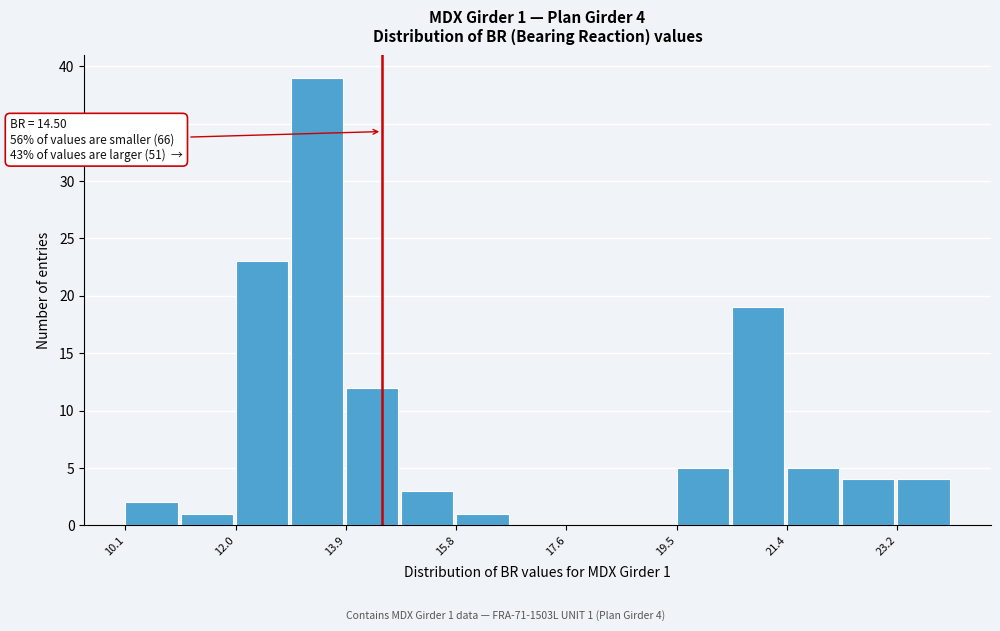

Which range on the x-axis has the tallest bar?

13.0 to 13.8